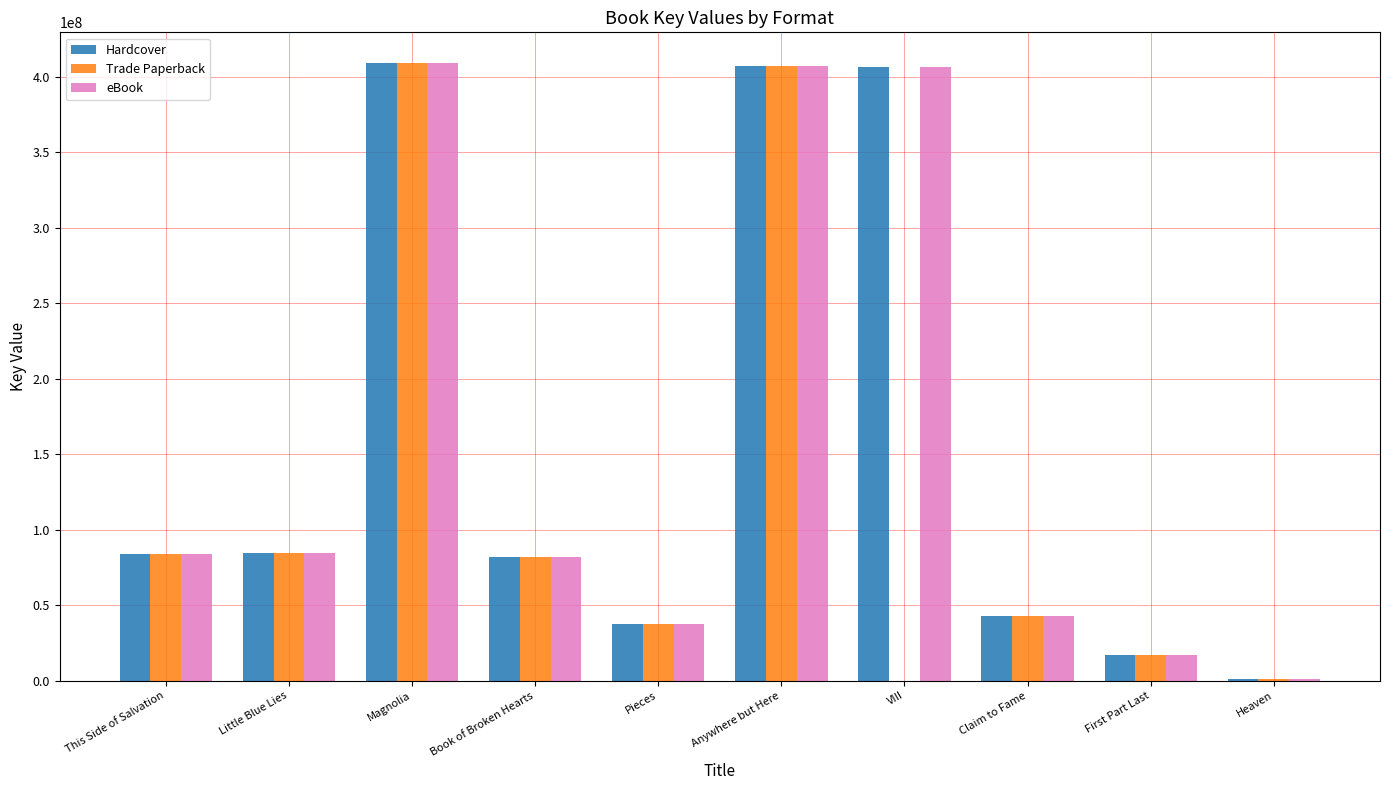

What is the sum of all eBook values?

1572018981